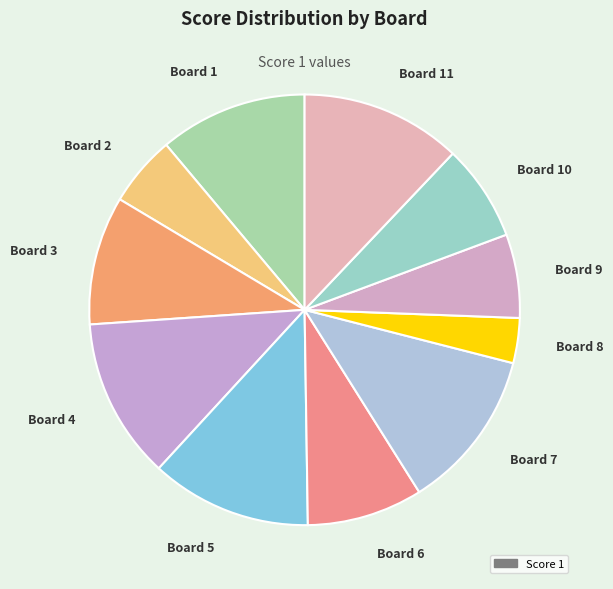

Approximately how many times larger is the value at Board 8 compared to Board 4?

0.3